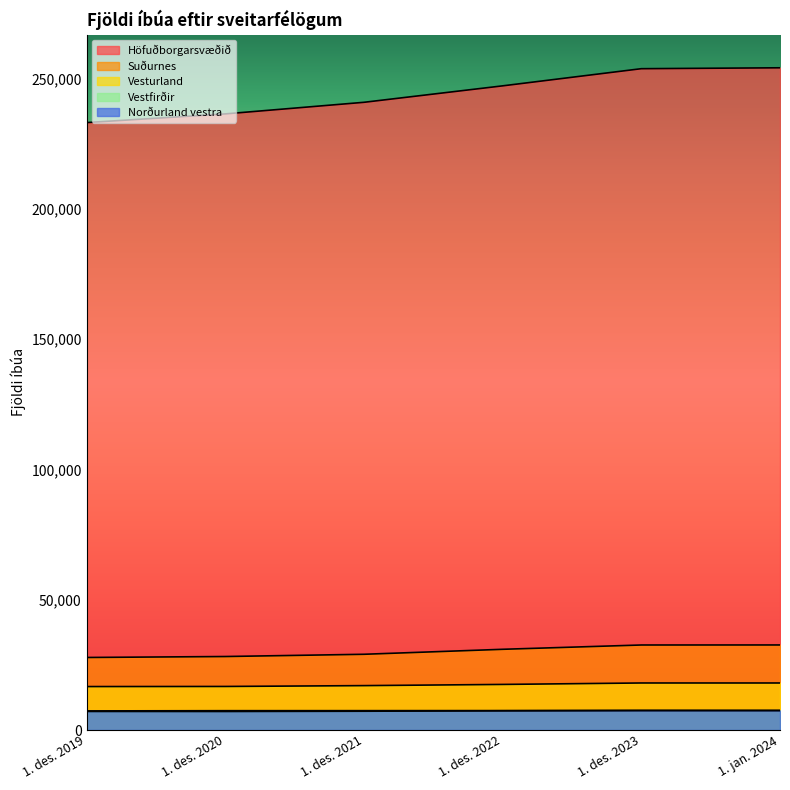

True or false: Höfuðborgarsvæðið has more than 2 interior local peaks.

False